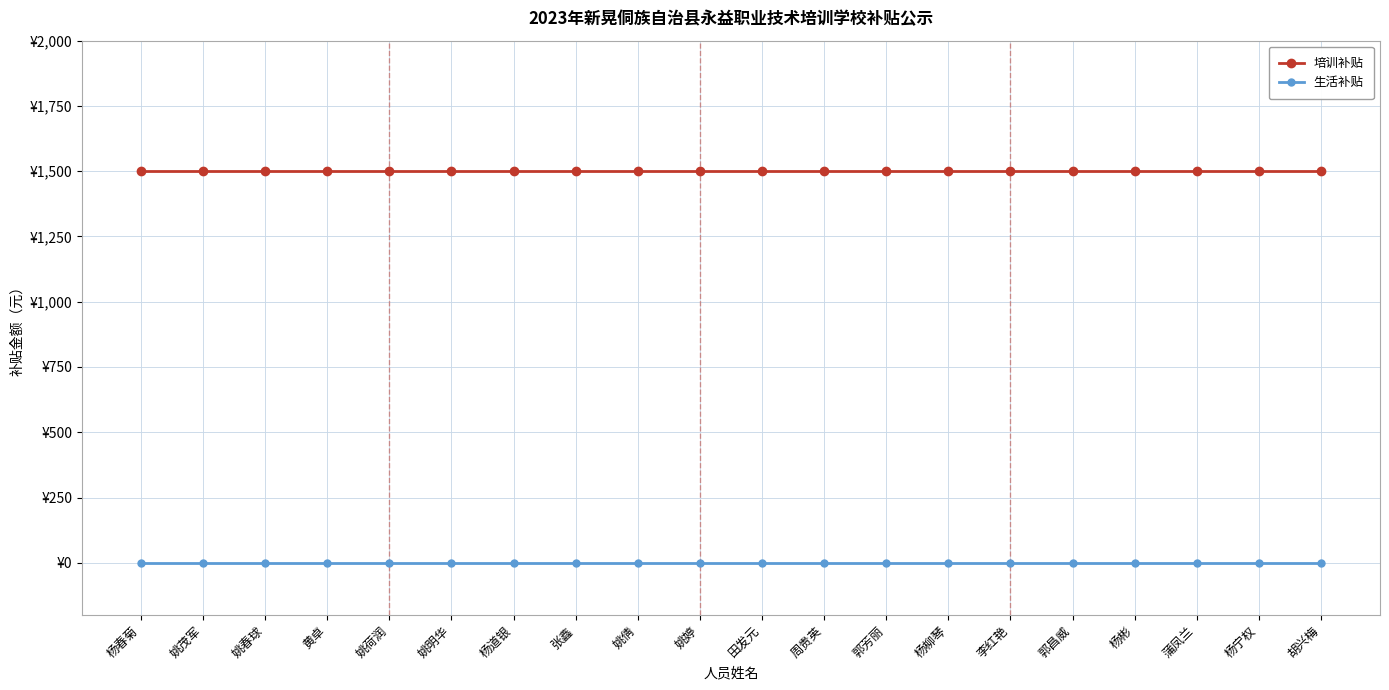

Where is 培训补贴 nearest to the value 1500?

杨春菊